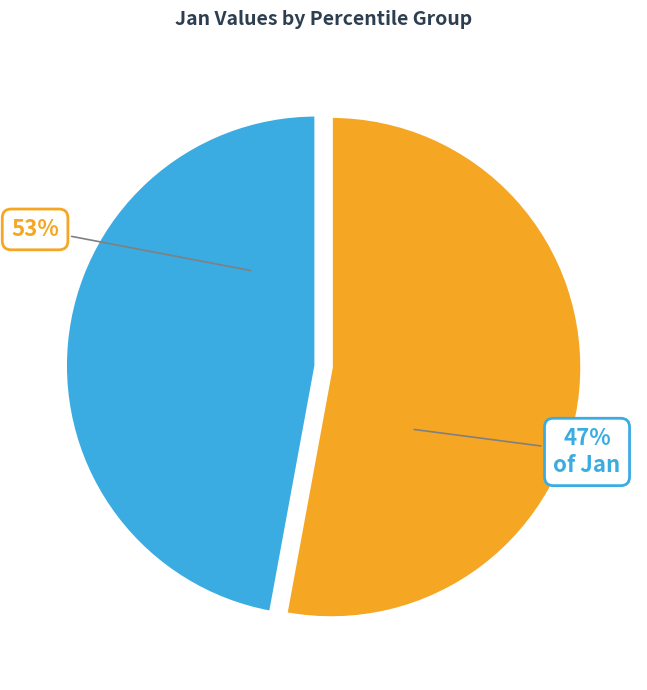

Is pct65 the majority of the pie?

No